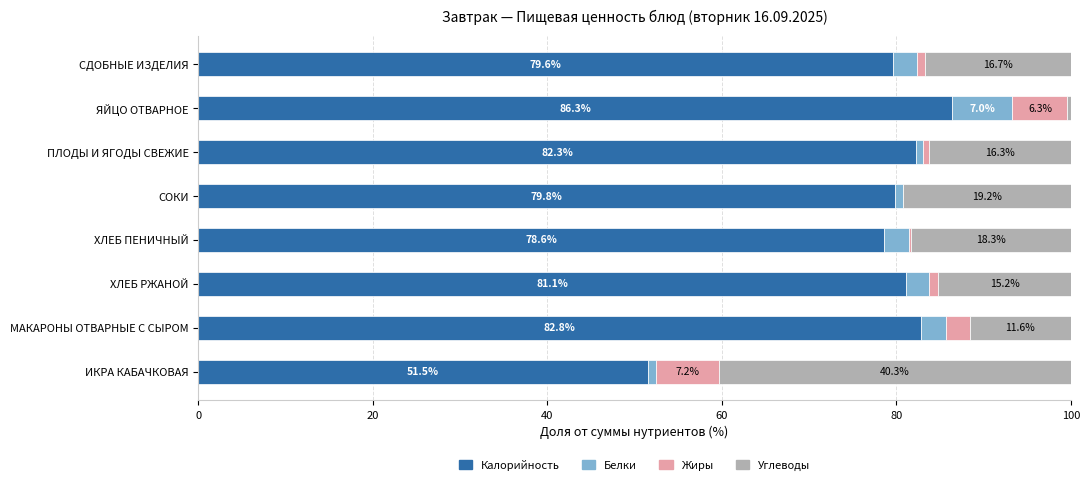

What value does the Калорийность series have at ХЛЕБ РЖАНОЙ?

81.1